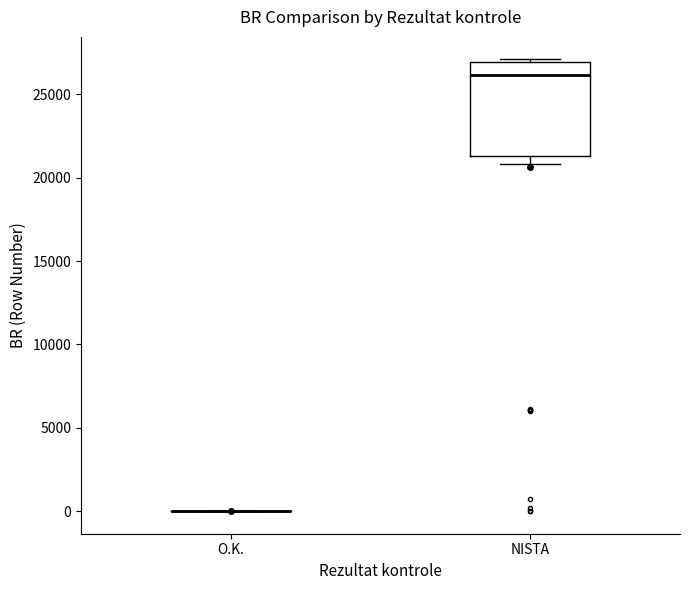

Reading left to right, read every box against the y-axis: the position of its median line, the range the box covers, and the ends of its whiskers. The values are not printed on the chart, so give them approximately, as read against the axis.

O.K.: box collapsed to a line at 0, whiskers 0 to 0
NISTA: median 26000, box 21500 to 27000, whiskers 21000 to 27000